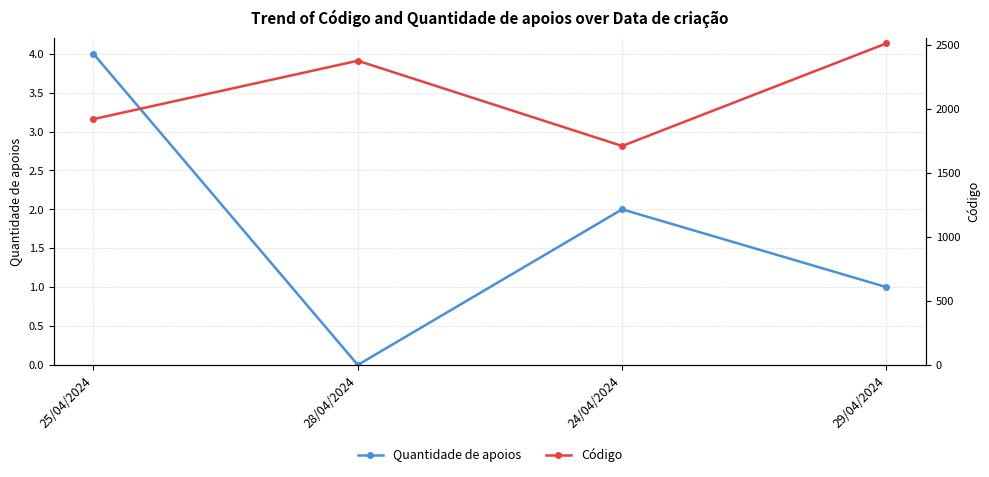

Which has a higher value, 24/04/2024 or 29/04/2024?

24/04/2024